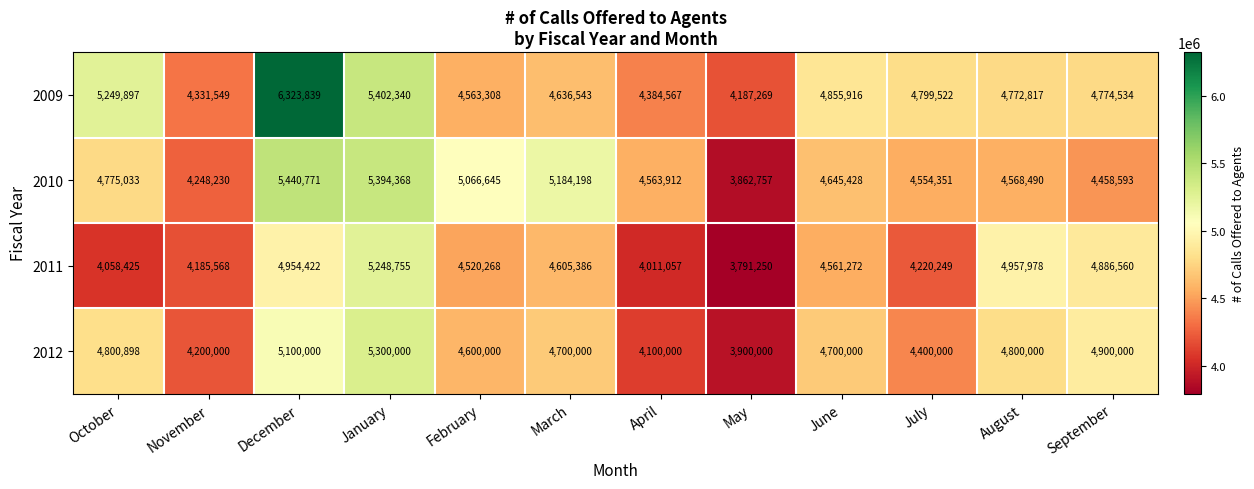

What is the average value of the 2011 series?

4500099